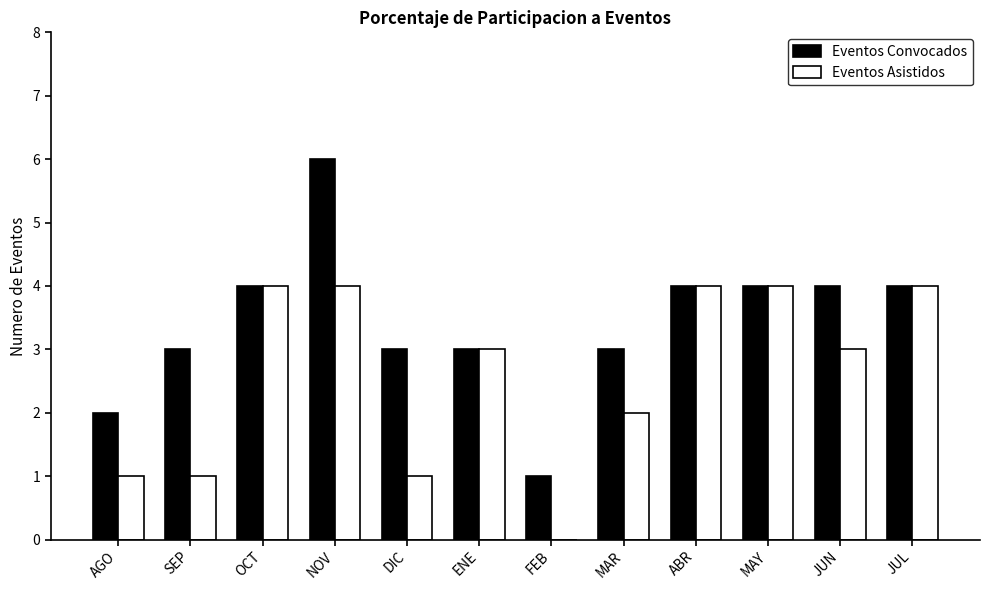

The Eventos Convocados series shows 1 at AGO. True or false?

False